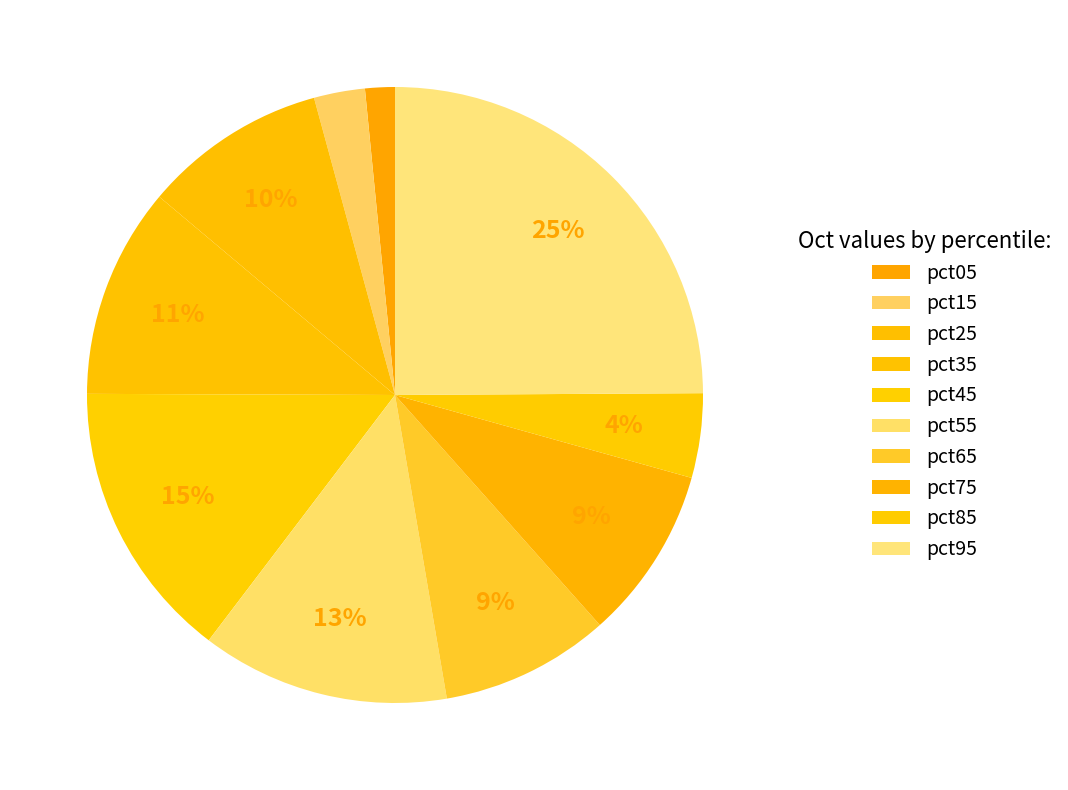

Count the number of slices in the pie.

10